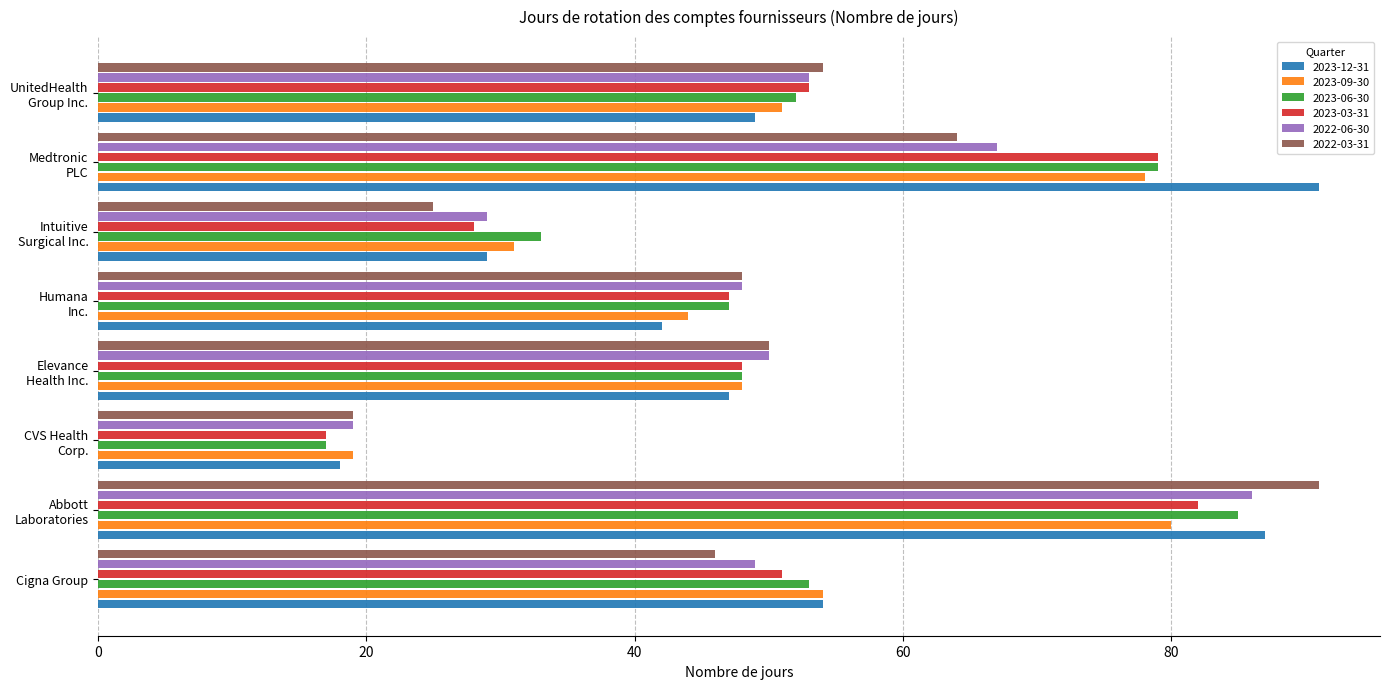

What is the total value across all series at Cigna Group?

307